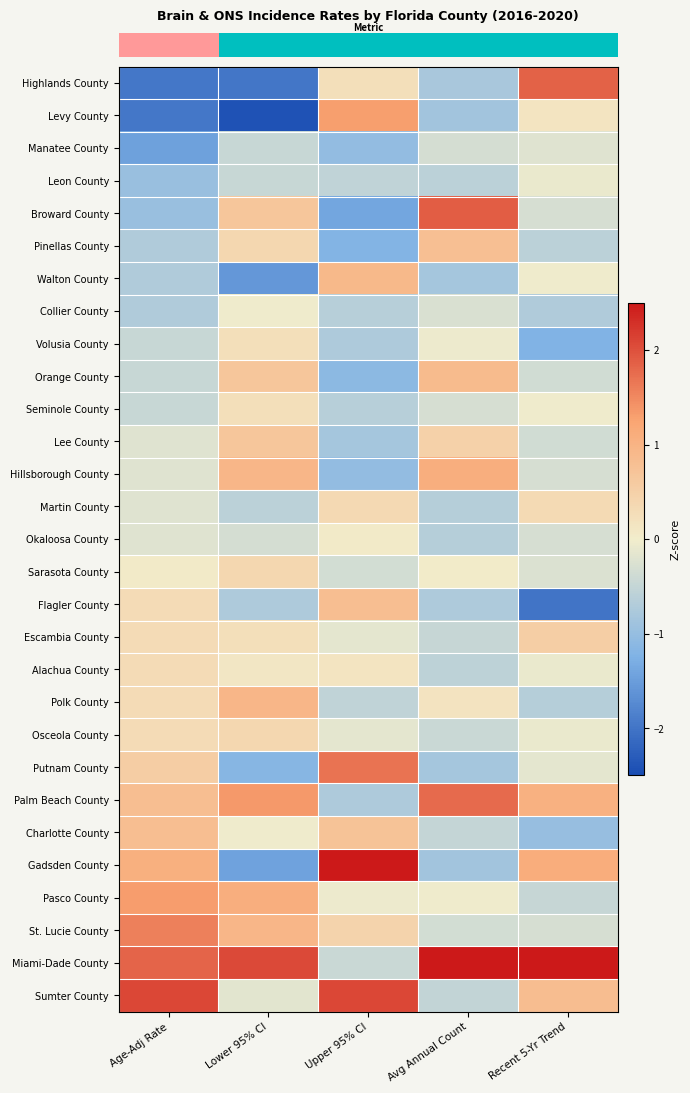

What is the spread (max minus min) of values at Lower 95% CI?

4.5